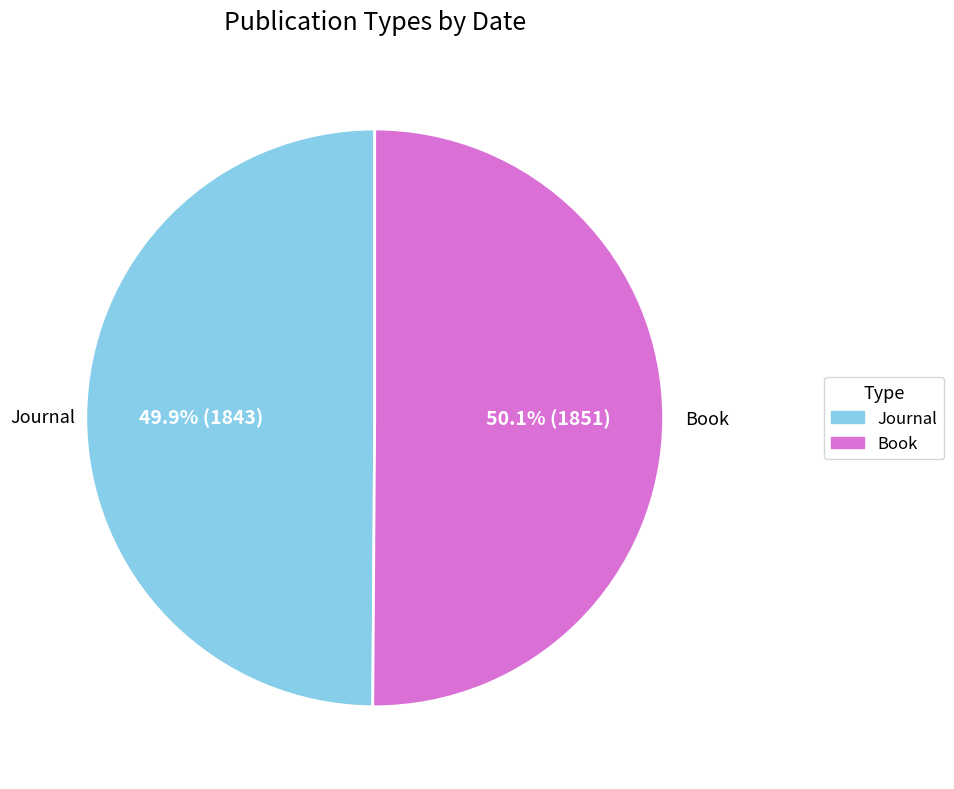

How many slices are in this pie chart?

2